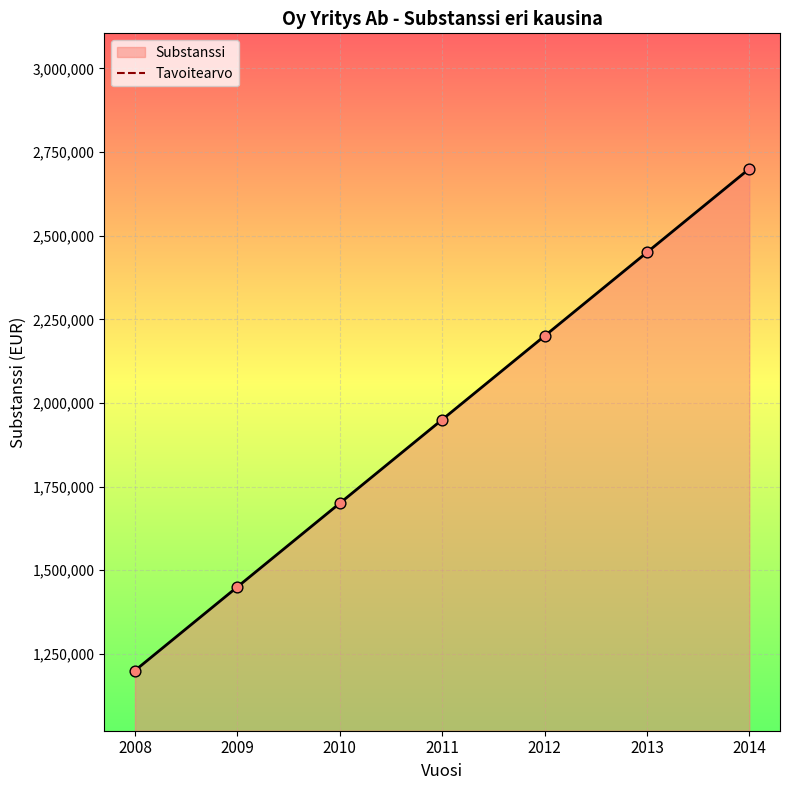

Approximately how many times larger is the value at 2010 compared to 2008?

1.4